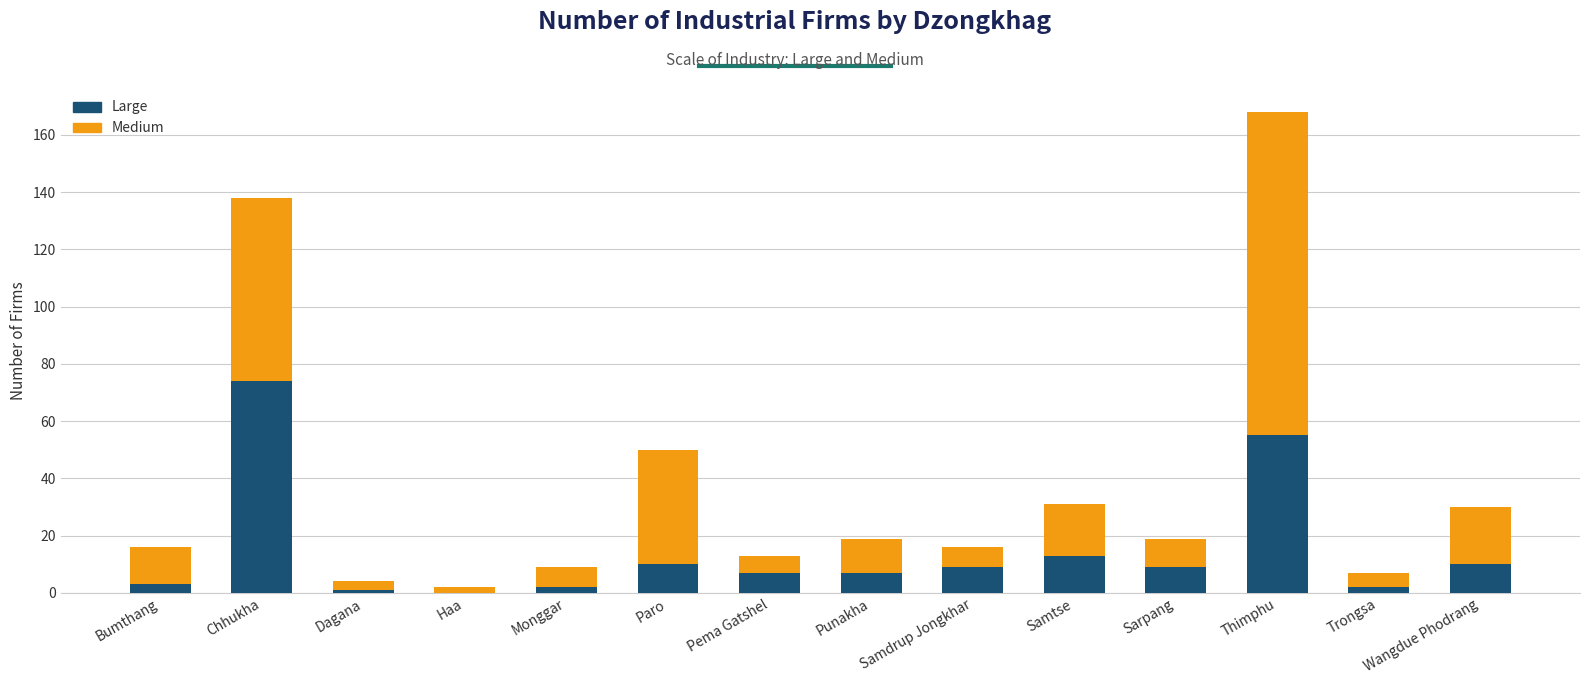

Which category has the highest value in the Large series?

Chhukha